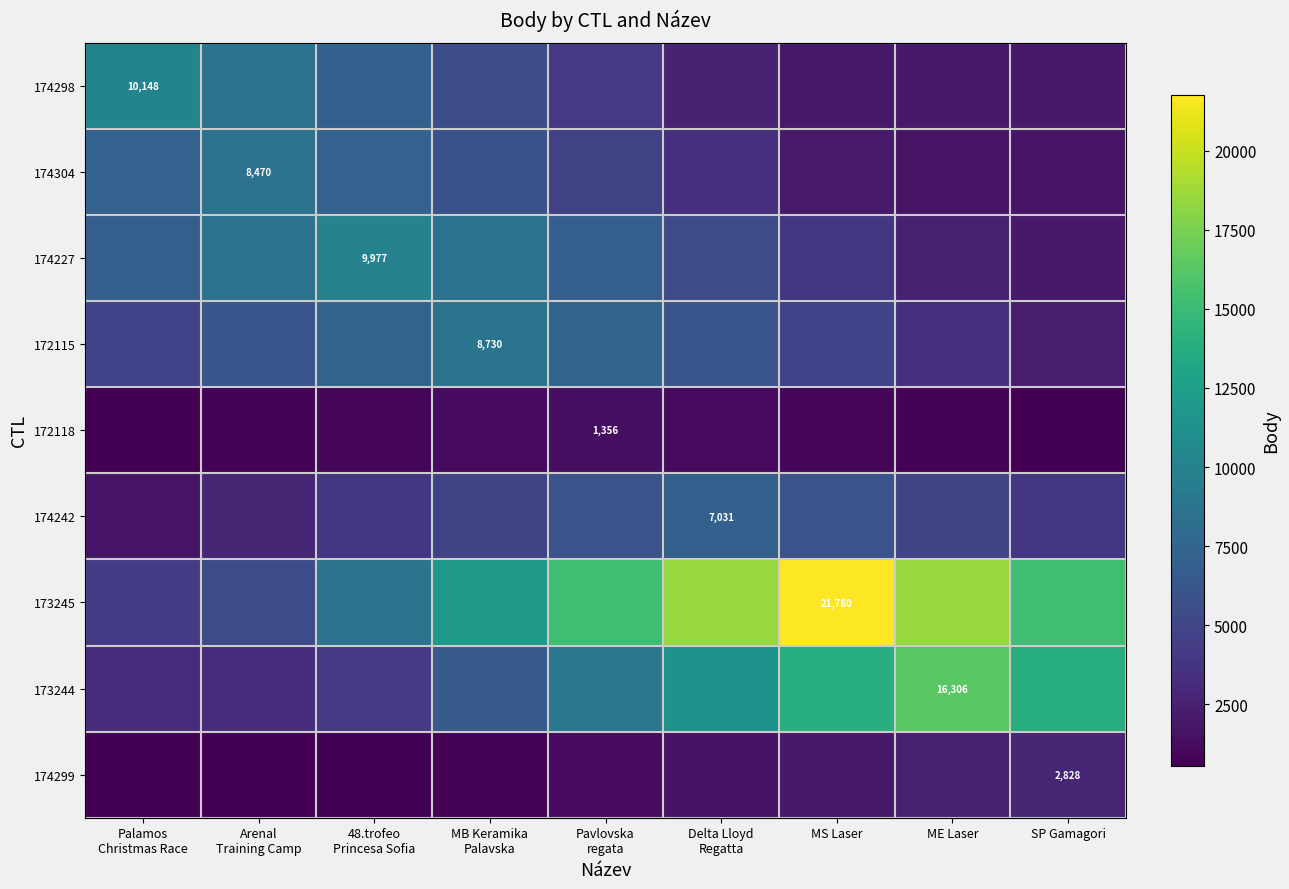

What value does the 172115 series have at Palamos Christmas Race?

4801.5